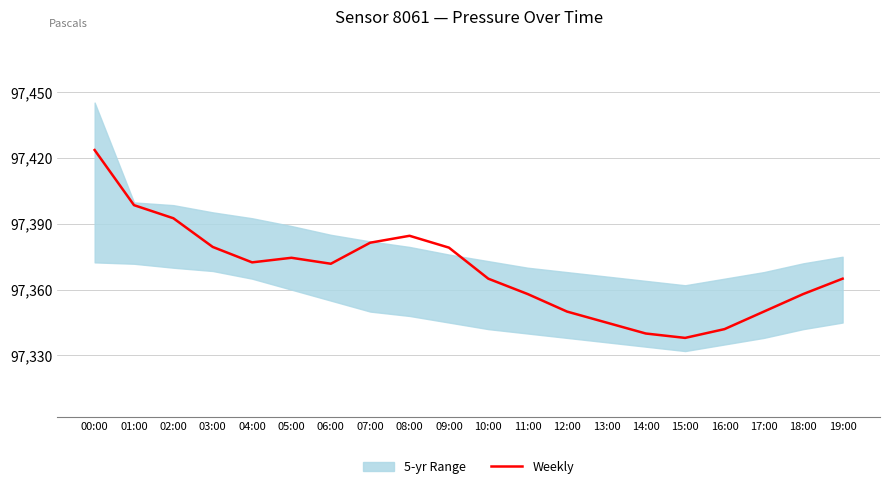

Which has a higher value, 09:00 or 00:00?

00:00